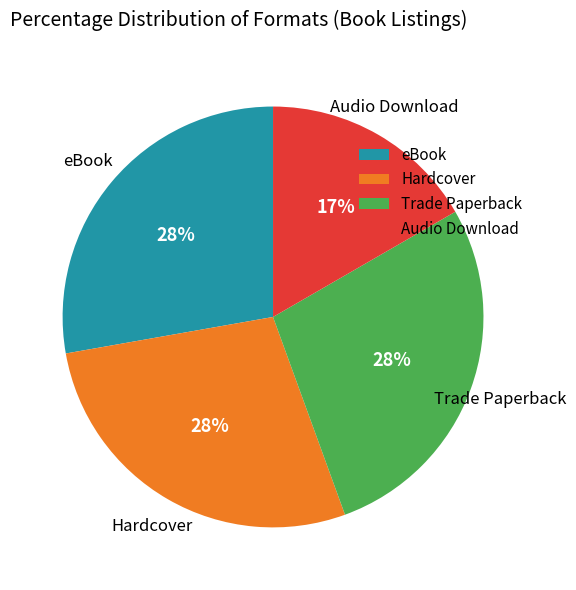

True or false: Hardcover accounts for 28% of the total.

True